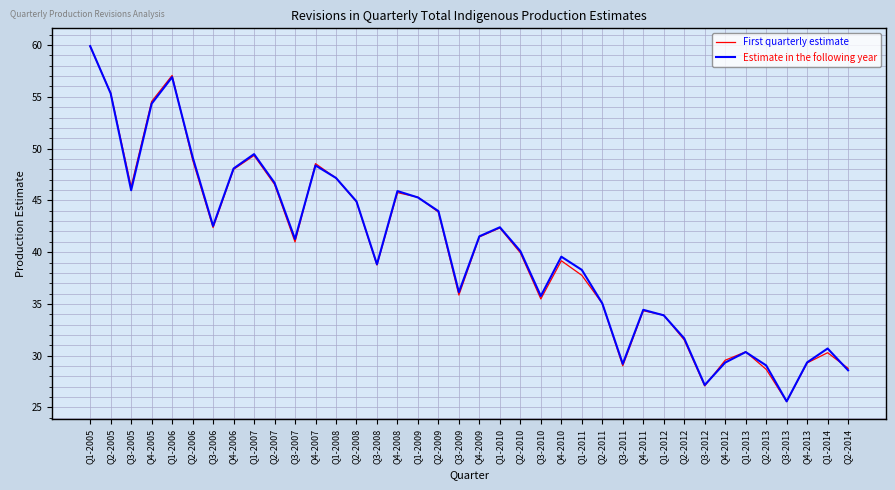

What is the maximum value shown in the chart?

59.9